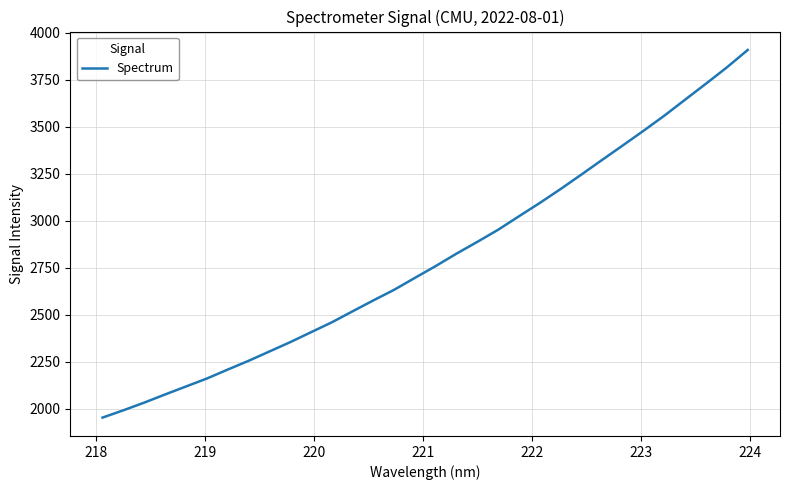

What is the average value?

2798.1